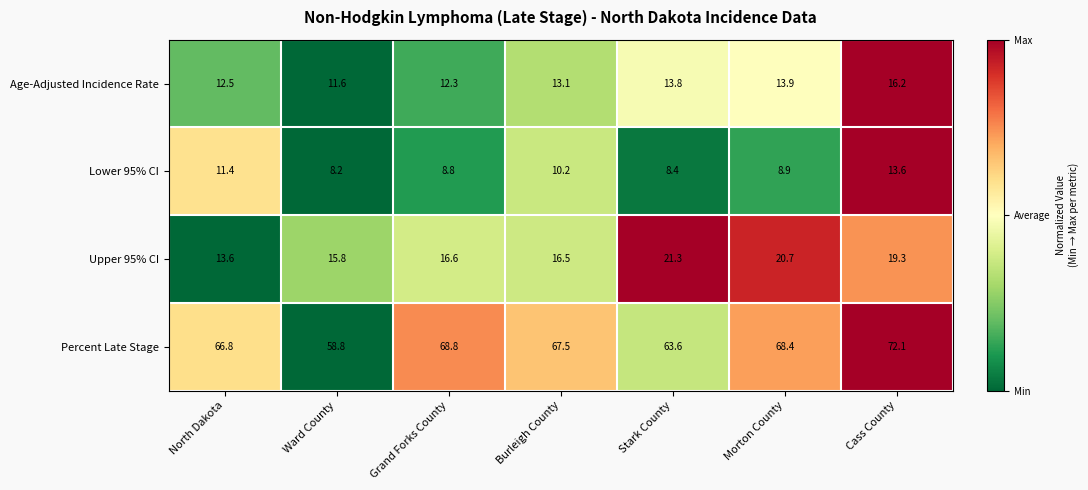

What is the difference between the maximum and minimum values in the Lower 95% CI series?

5.4